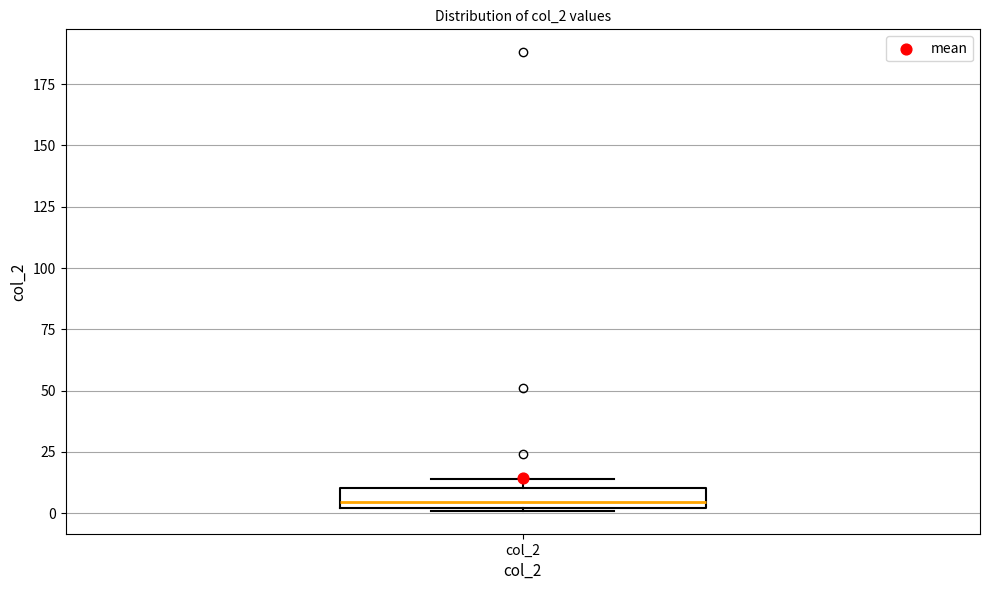

Read this box plot against the y-axis: the position of the median line, the range covered by the box, and the ends of both whiskers. The values are not printed on the chart, so give them approximately, as read against the axis.

median 5, box 0 to 10, whiskers 0 to 15